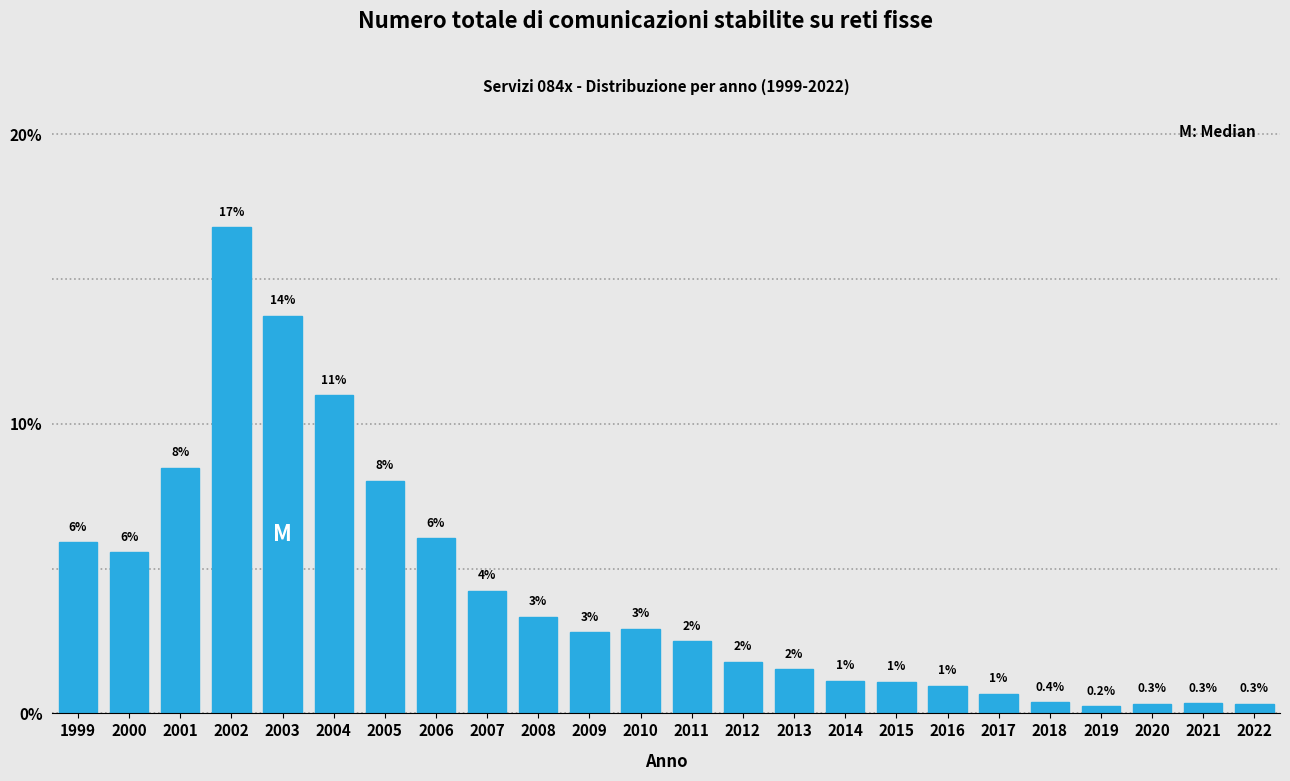

Where is the data nearest to the value 8?

2005